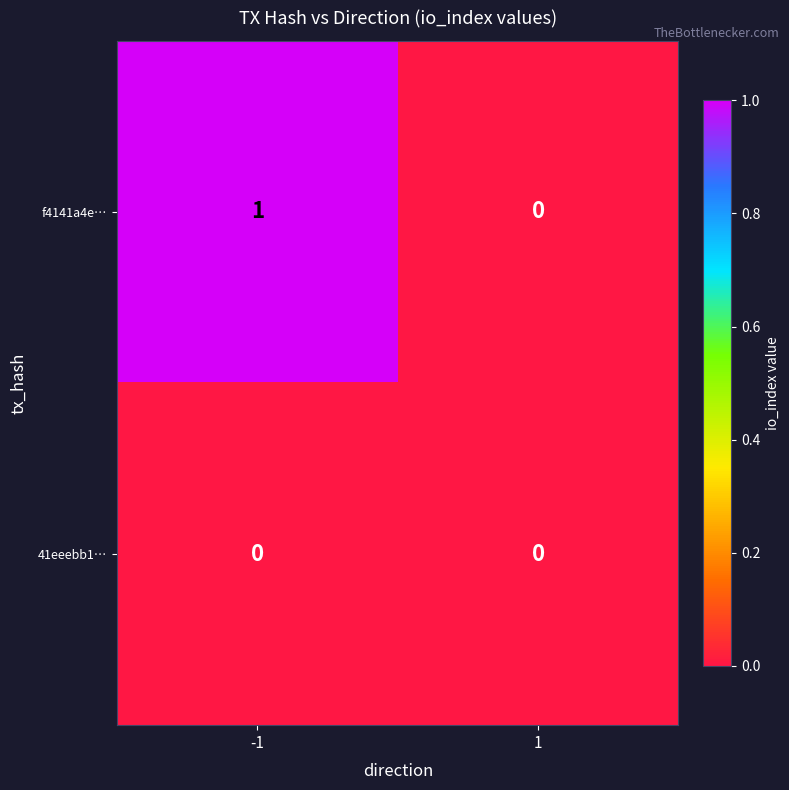

The value of f4141a4e… at 1 is 0. True or false?

True